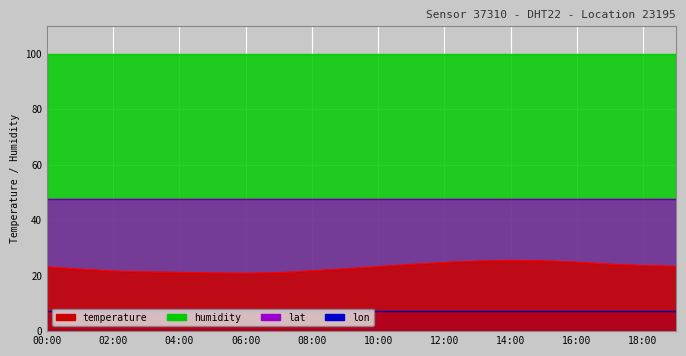

What is the smallest value displayed?

7.4